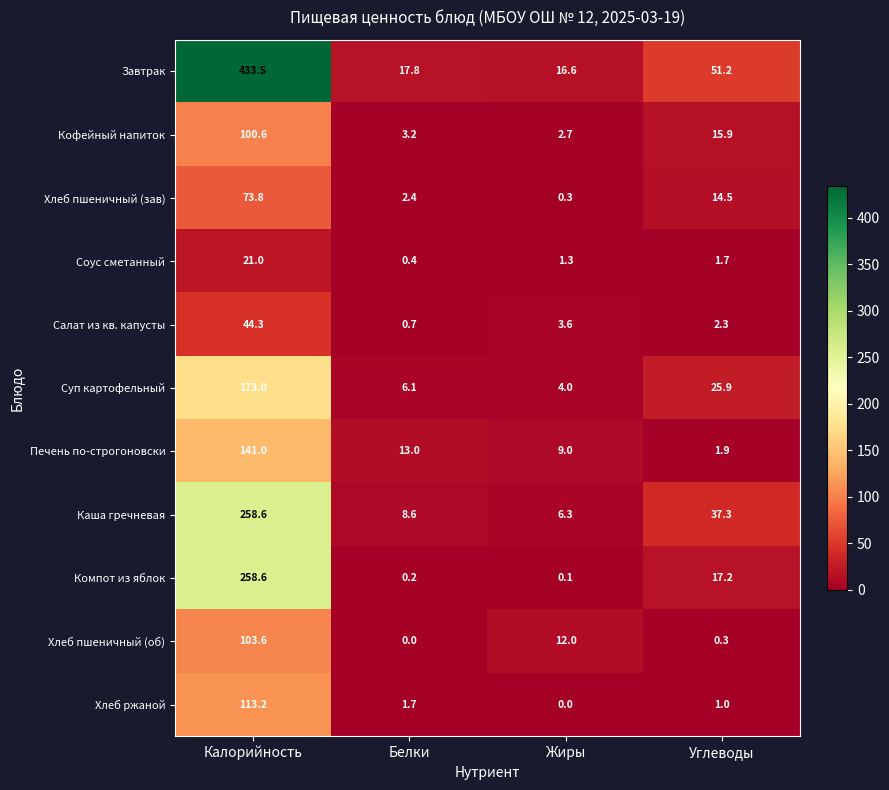

Where is Компот из яблок nearest to the value 129?

Углеводы